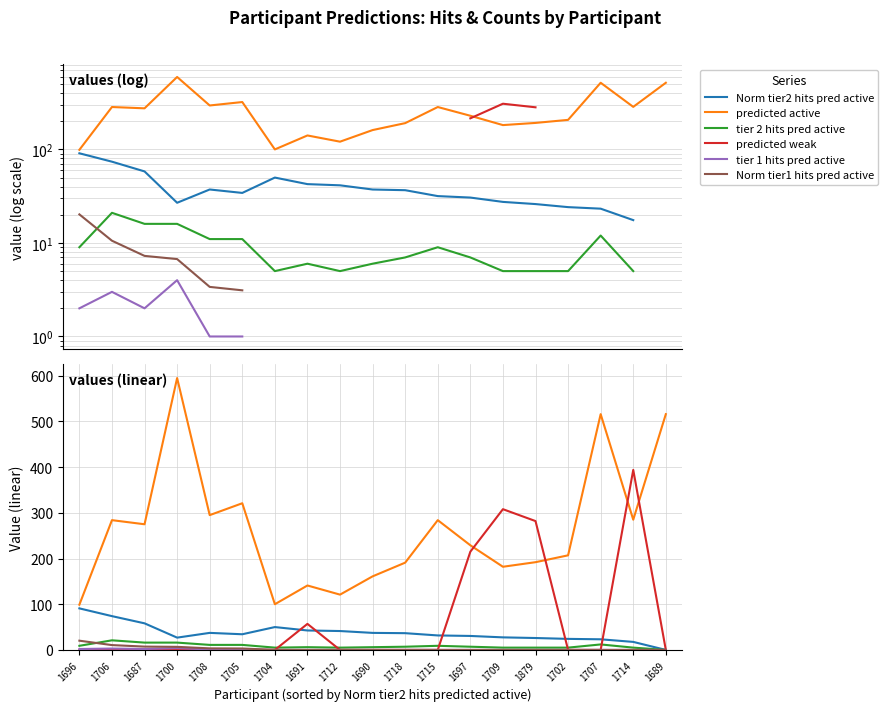

Does the chart display data point markers on the line(s)?

No